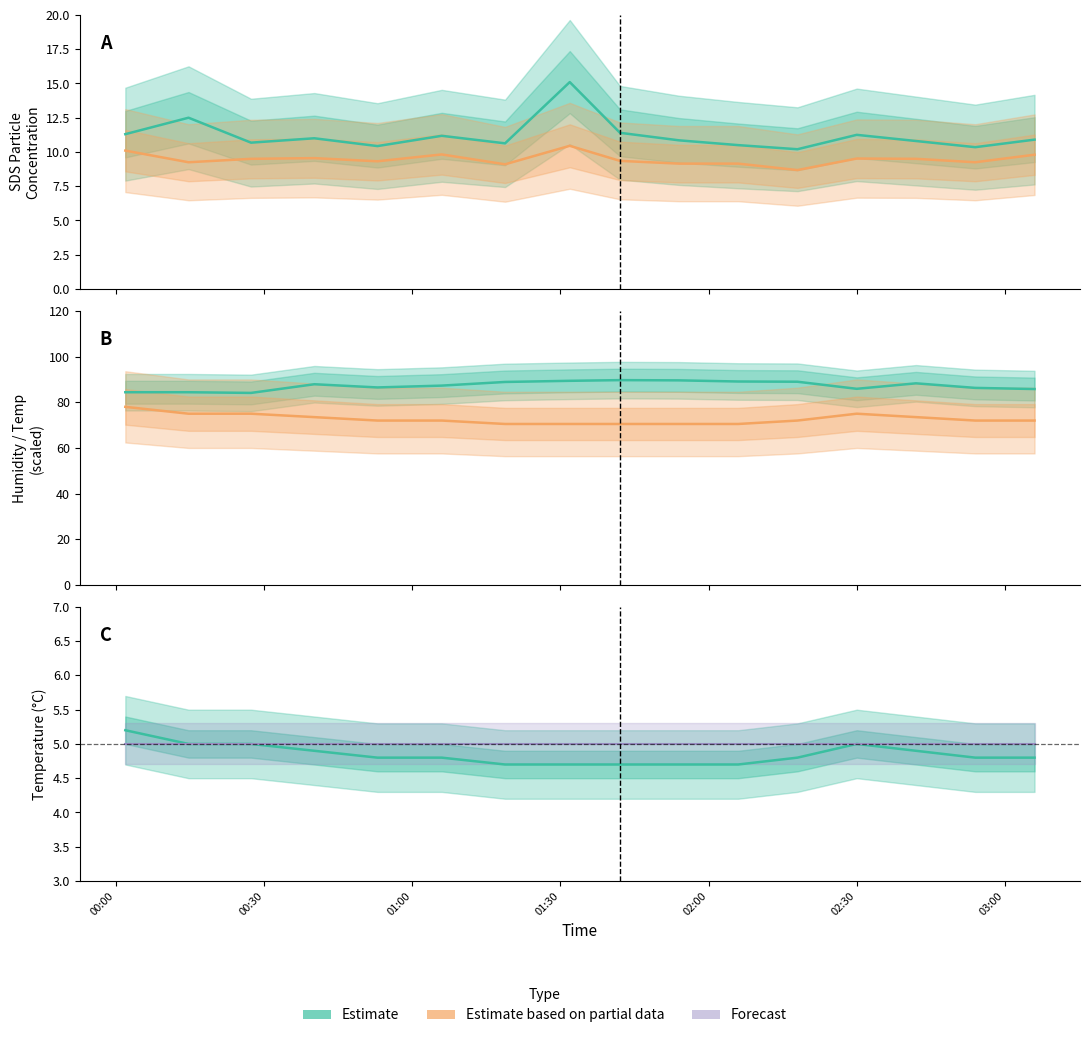

What is the sum of the Humidity (Estimate) values at 00:30 and 00:00?

168.8